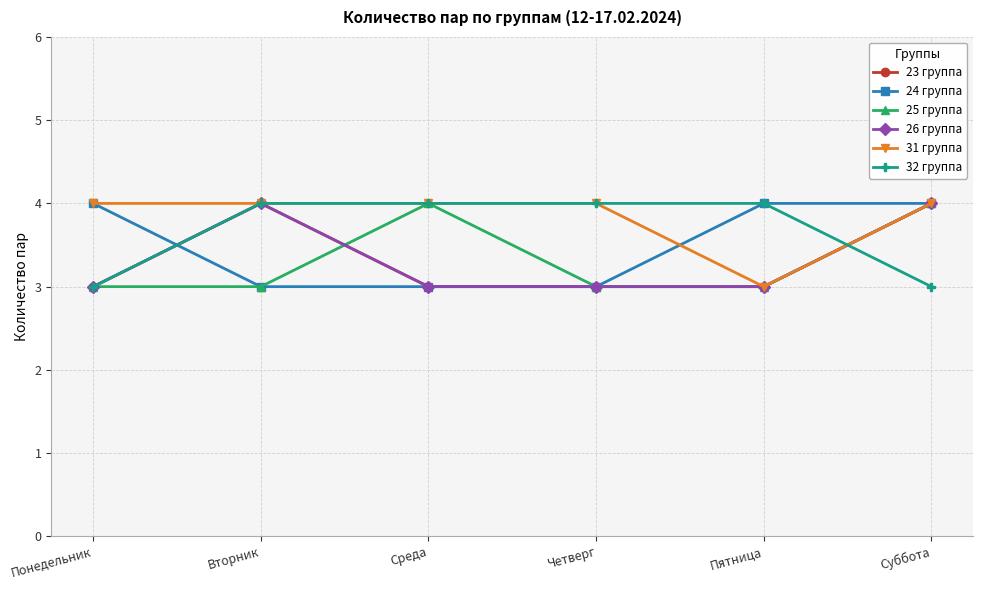

After their last crossing, which series has the higher values: 25 группа or 23 группа?

25 группа